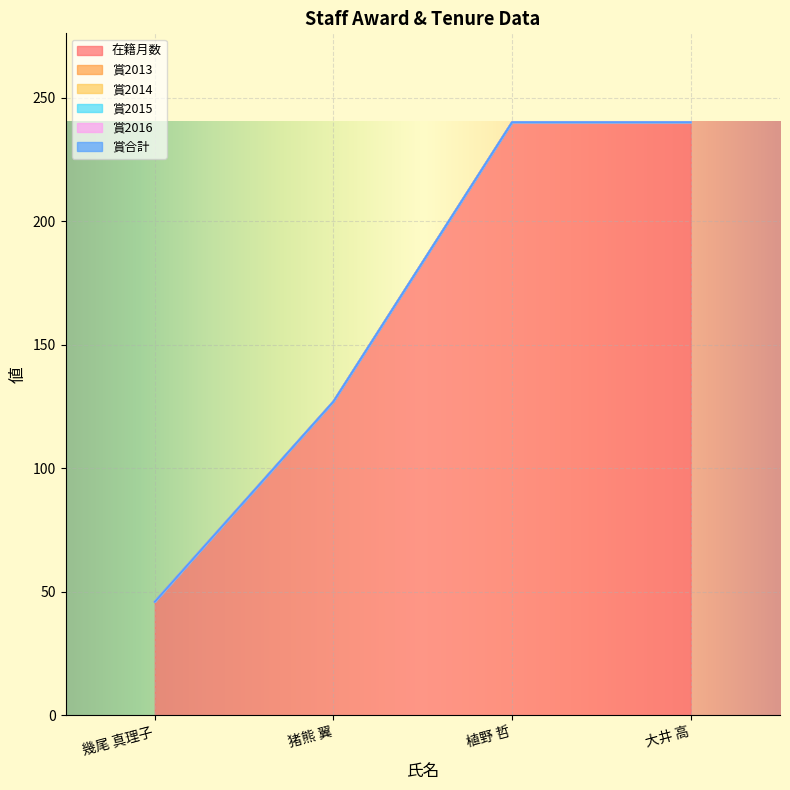

The 賞2016 series shows 0 at 猪熊 翼. True or false?

True